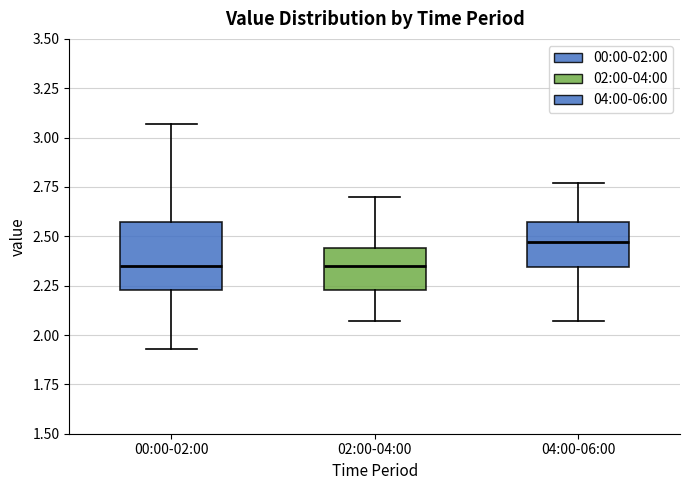

Reading left to right, transcribe this box plot: for each box, give where its median line is, the range the box spans, and where its two whiskers end, as read against the y-axis. The values are not printed on the chart, so give them approximately, as read against the axis.

00:00-02:00: median 2.35, box 2.25 to 2.55, whiskers 1.95 to 3.05
02:00-04:00: median 2.35, box 2.25 to 2.45, whiskers 2.05 to 2.70
04:00-06:00: median 2.45, box 2.35 to 2.55, whiskers 2.05 to 2.75